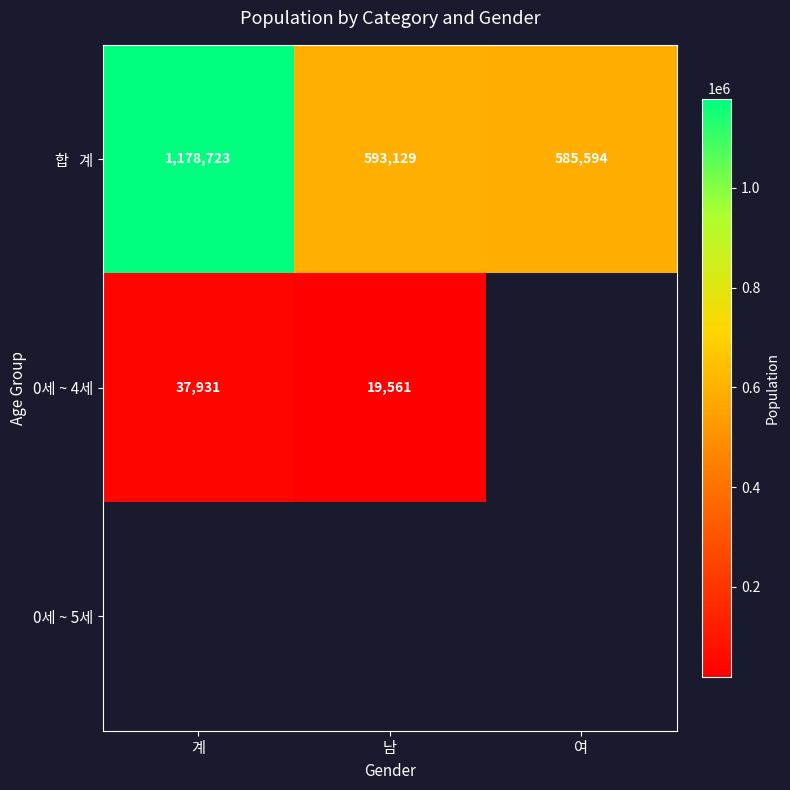

How many data points in 합 계 are less than 593129?

1